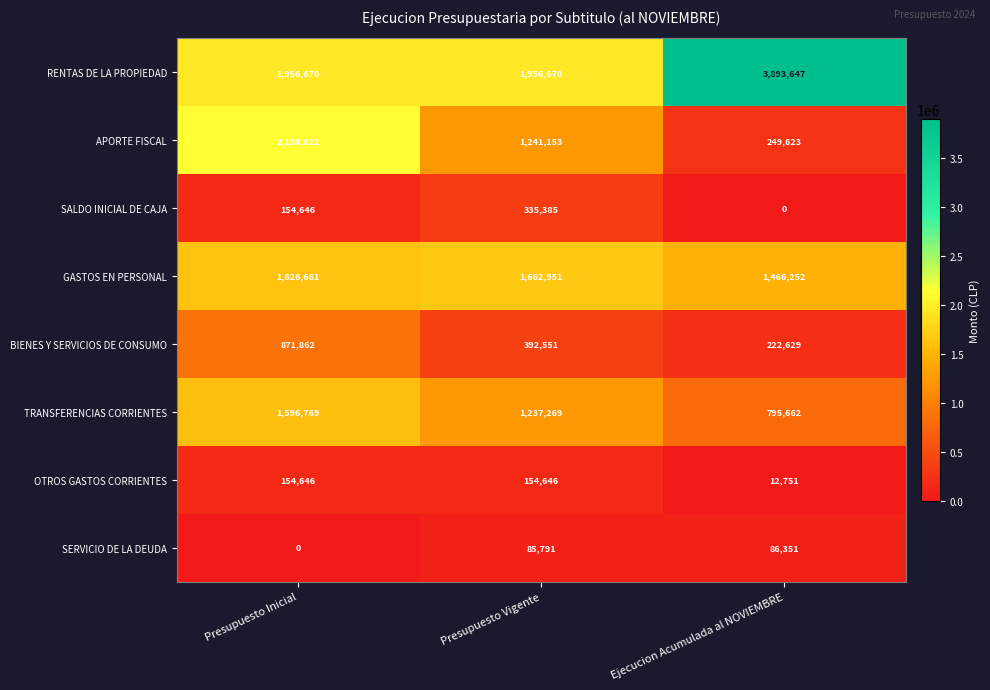

Read the RENTAS DE LA PROPIEDAD value at Presupuesto Vigente.

1956670